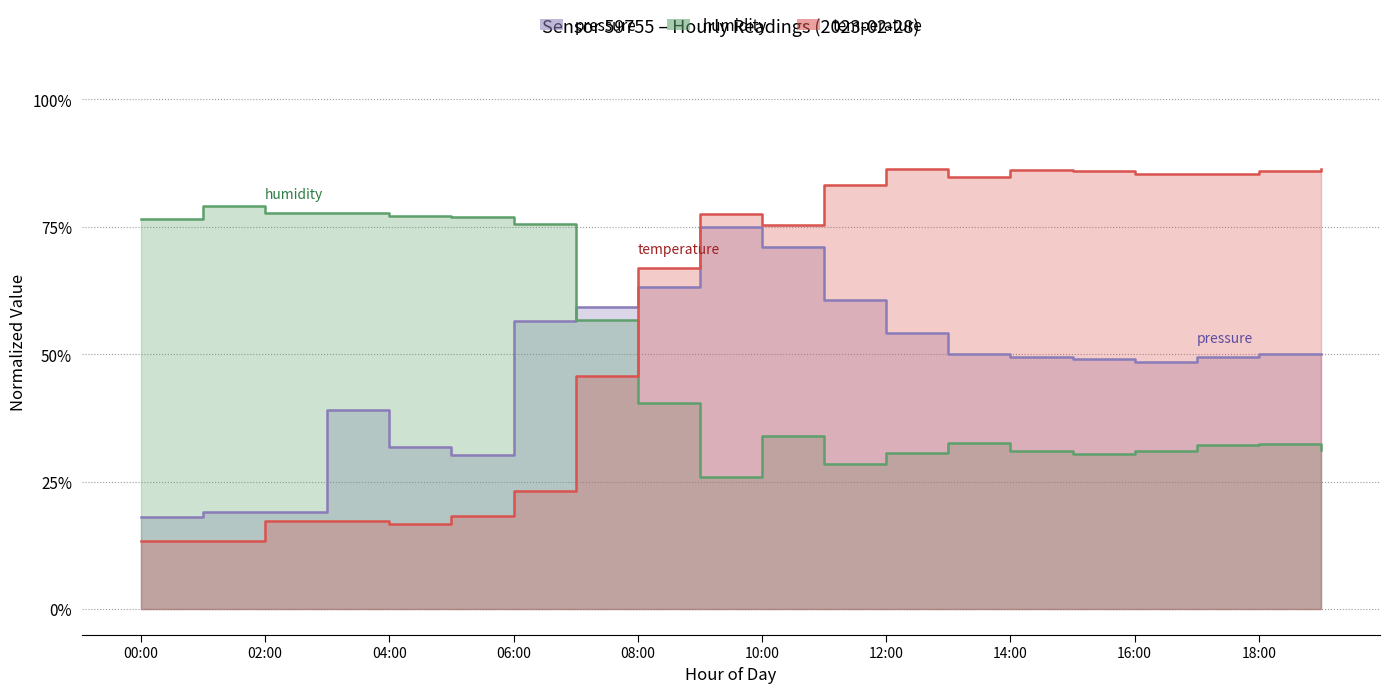

What value does the temperature series have at 00:00?

13.3